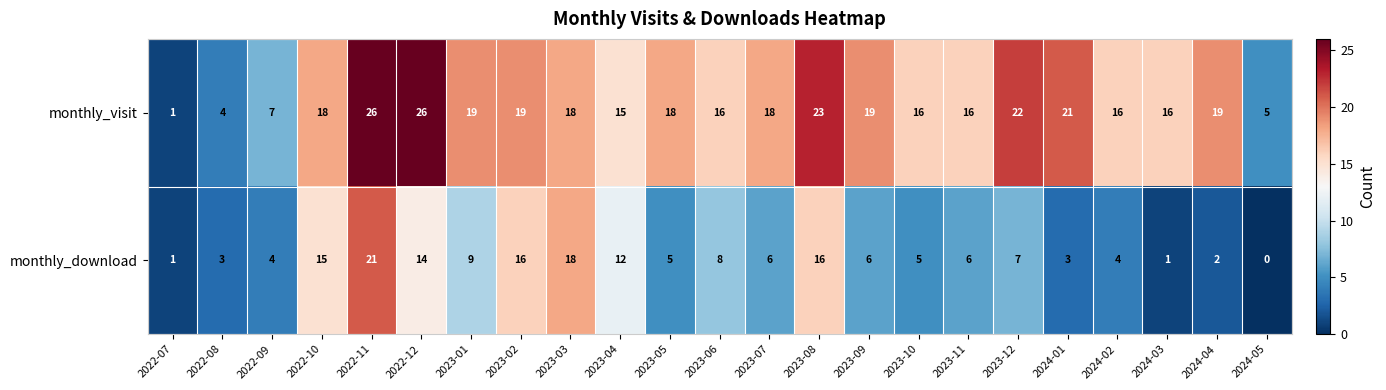

What is the spread (max minus min) of values at 2023-04?

3